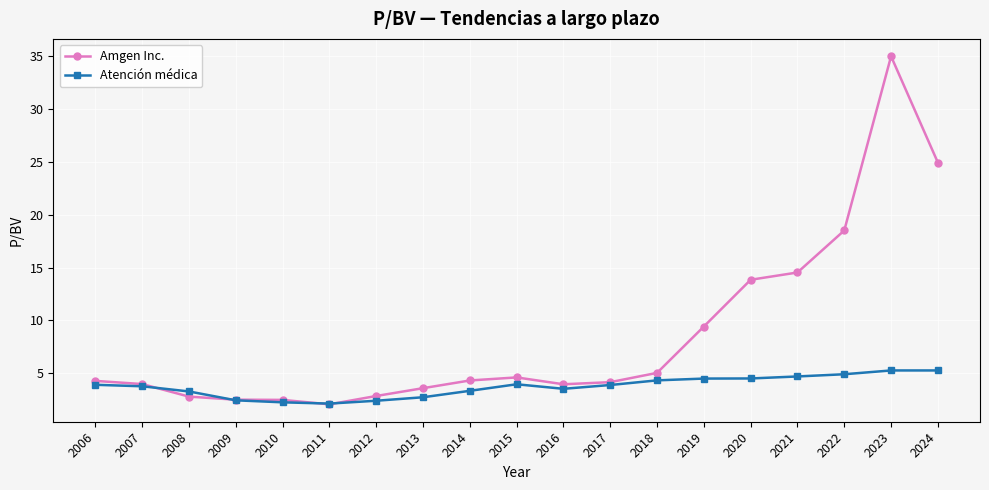

What is the maximum value shown in the chart?

35.0